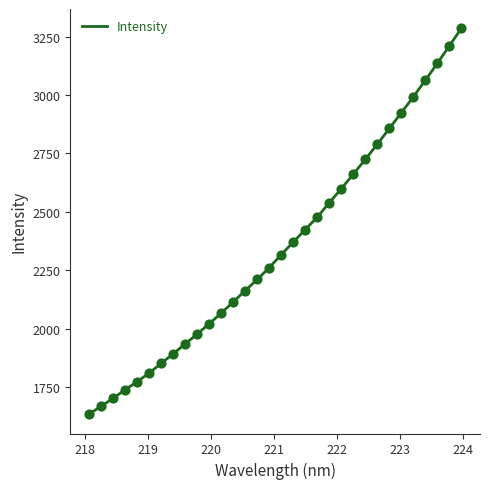

What is the minimum value shown in the chart?

1634.6